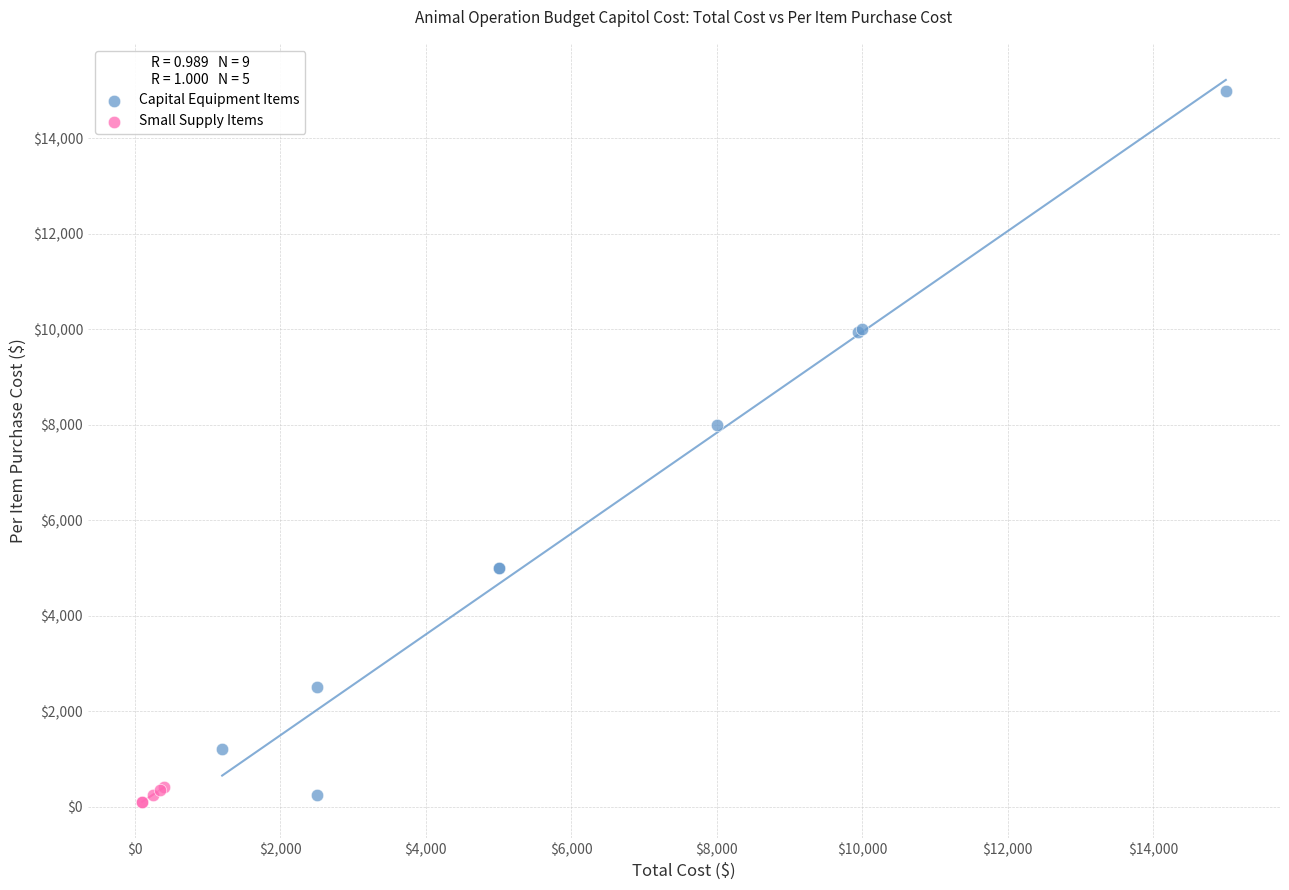

Which series has the largest Y range (max minus min)?

Capital Equipment Items